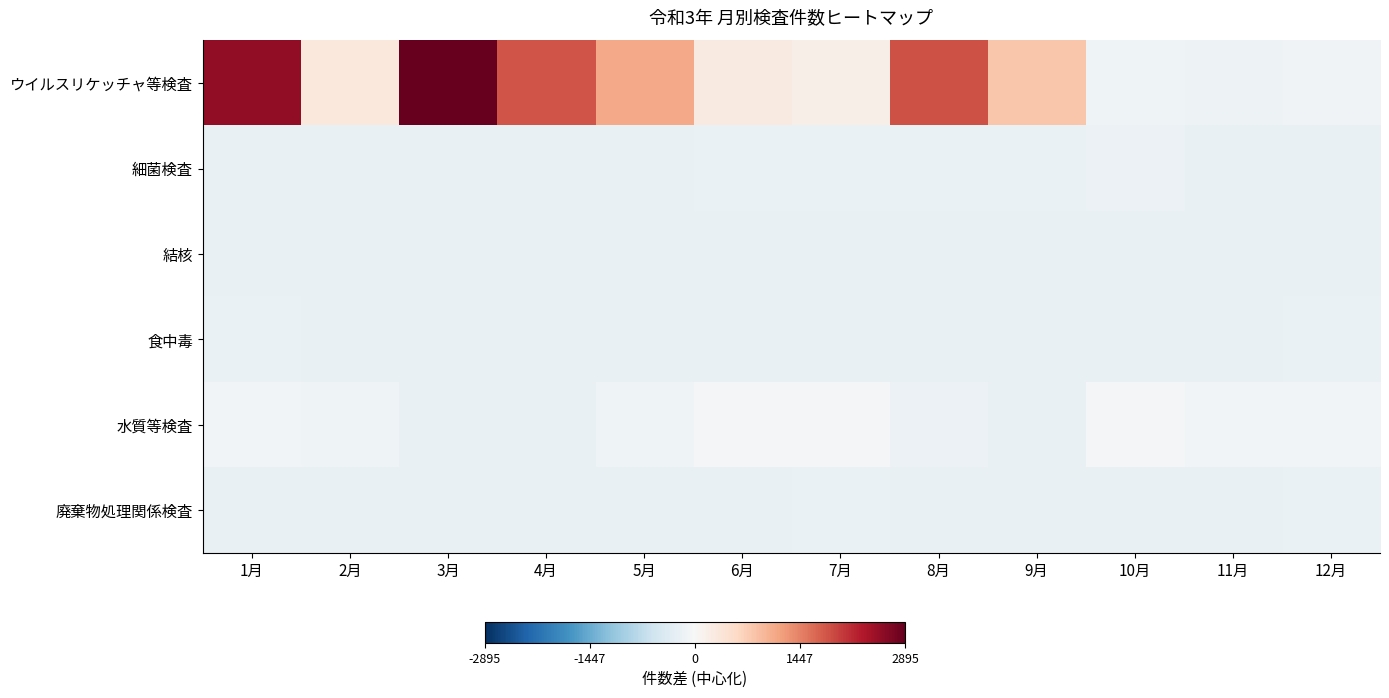

At which category is the sum across all series the highest?

3月